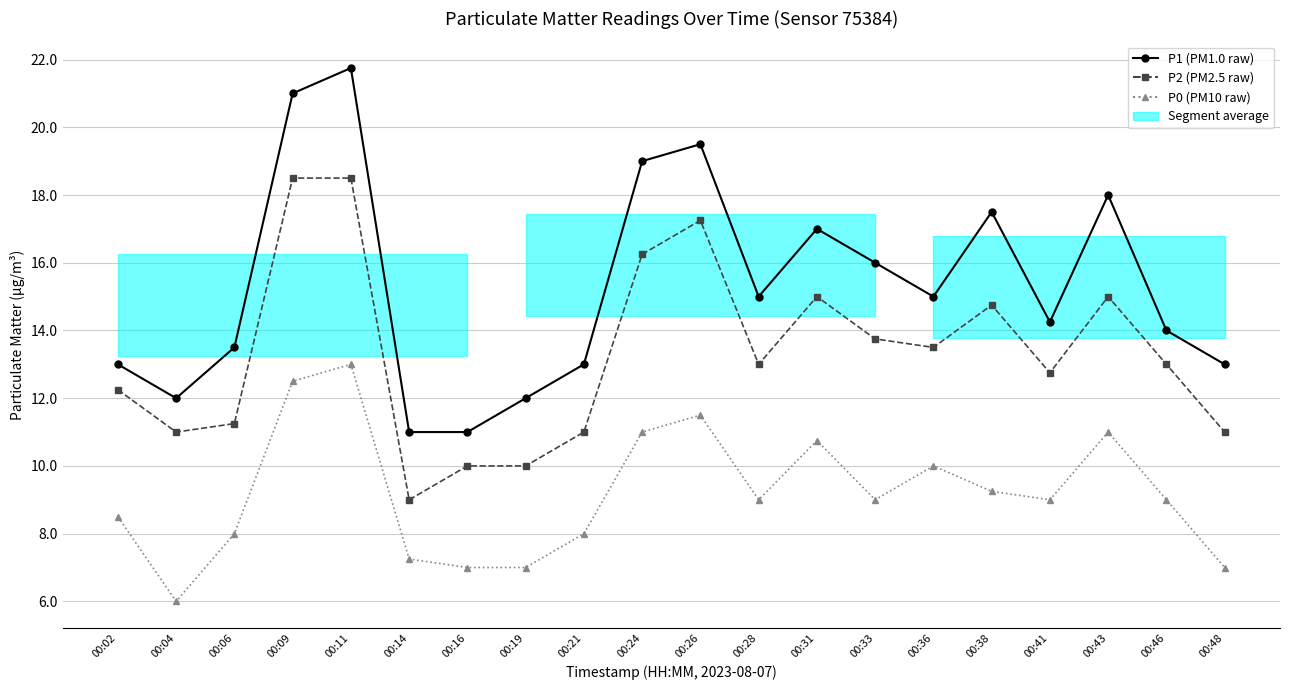

Reading right to left, transcribe all the data shown in this chart.

P1: 00:48=13.0	00:46=14.0	00:43=18.0	00:41=14.2	00:38=17.5	00:36=15.0	00:33=16.0	00:31=17.0	00:28=15.0	00:26=19.5	00:24=19.0	00:21=13.0	00:19=12.0	00:16=11.0	00:14=11.0	00:11=21.8	00:09=21.0	00:06=13.5	00:04=12.0	00:02=13.0
P2: 00:48=11.0	00:46=13.0	00:43=15.0	00:41=12.8	00:38=14.8	00:36=13.5	00:33=13.8	00:31=15.0	00:28=13.0	00:26=17.2	00:24=16.2	00:21=11.0	00:19=10.0	00:16=10.0	00:14=9.0	00:11=18.5	00:09=18.5	00:06=11.2	00:04=11.0	00:02=12.2
P0: 00:48=7.0	00:46=9.0	00:43=11.0	00:41=9.0	00:38=9.2	00:36=10.0	00:33=9.0	00:31=10.8	00:28=9.0	00:26=11.5	00:24=11.0	00:21=8.0	00:19=7.0	00:16=7.0	00:14=7.2	00:11=13.0	00:09=12.5	00:06=8.0	00:04=6.0	00:02=8.5